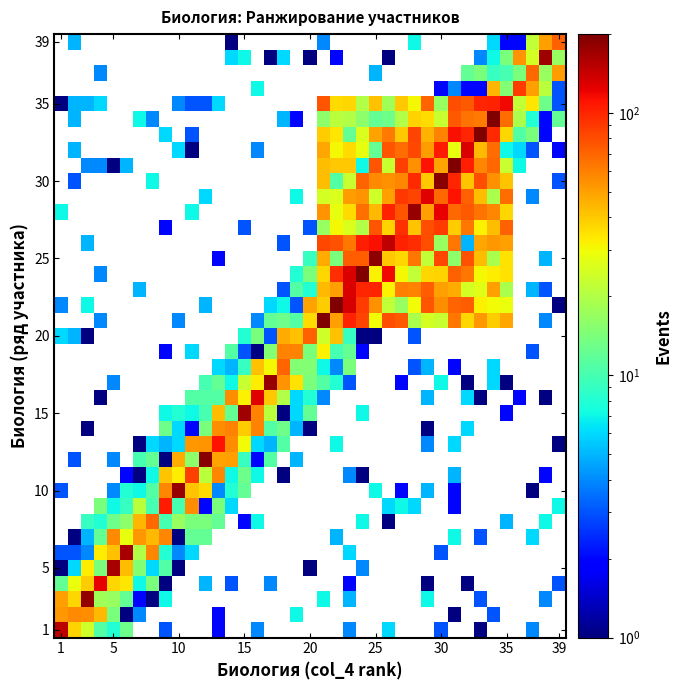

What is the maximum value shown in the chart?

274.0